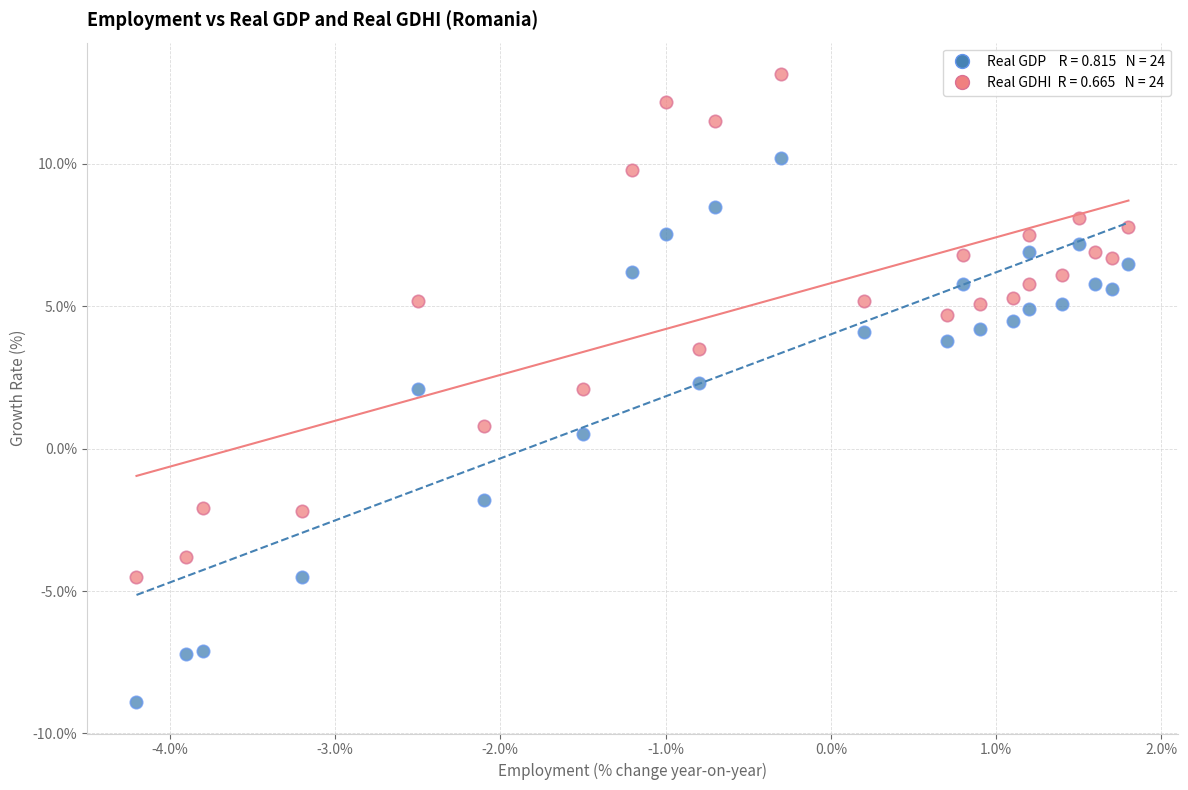

Across all data points, what is the range of Y values (max minus min)?

22.1